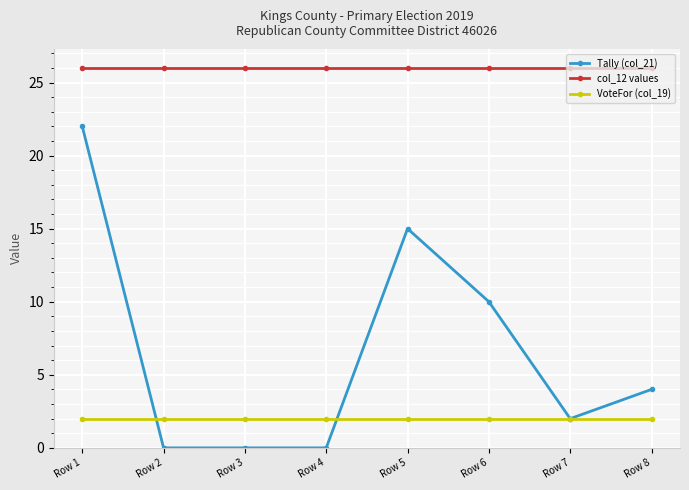

True or false: col_12 values has a value of 8 at Row 4.

False